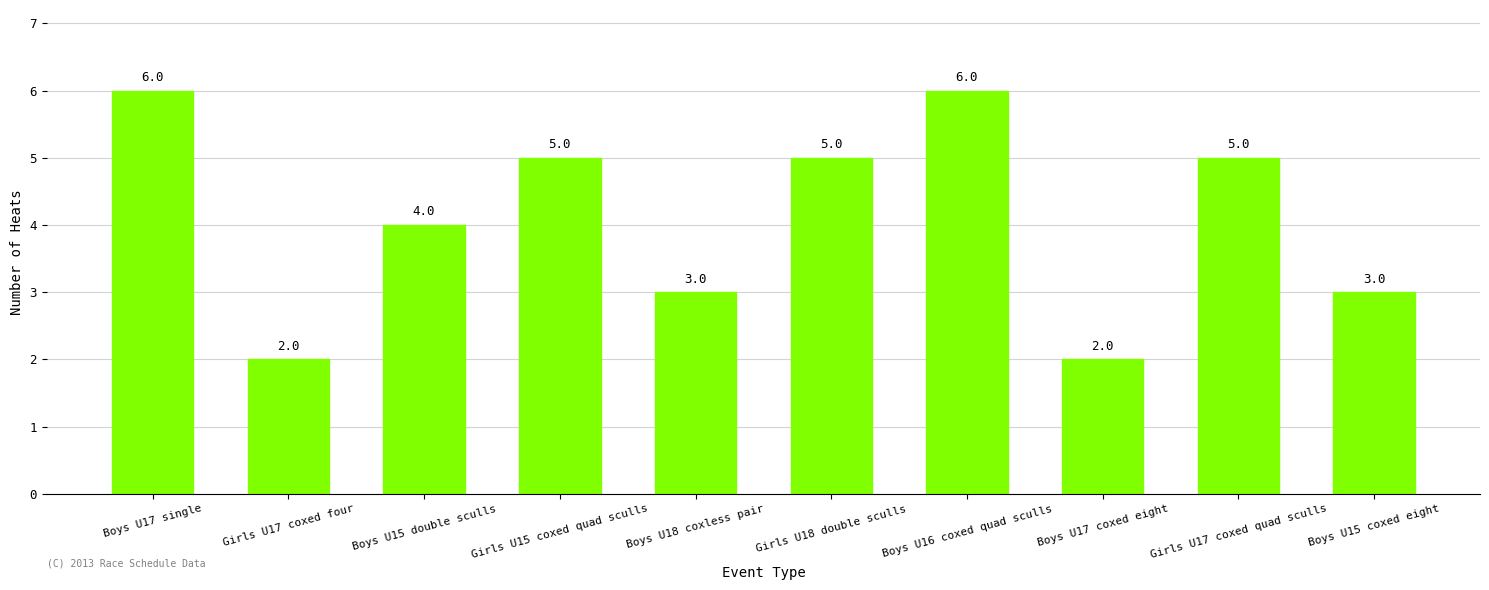

What is the change in value from Girls U18 double sculls to Boys U17 coxed eight?

-3